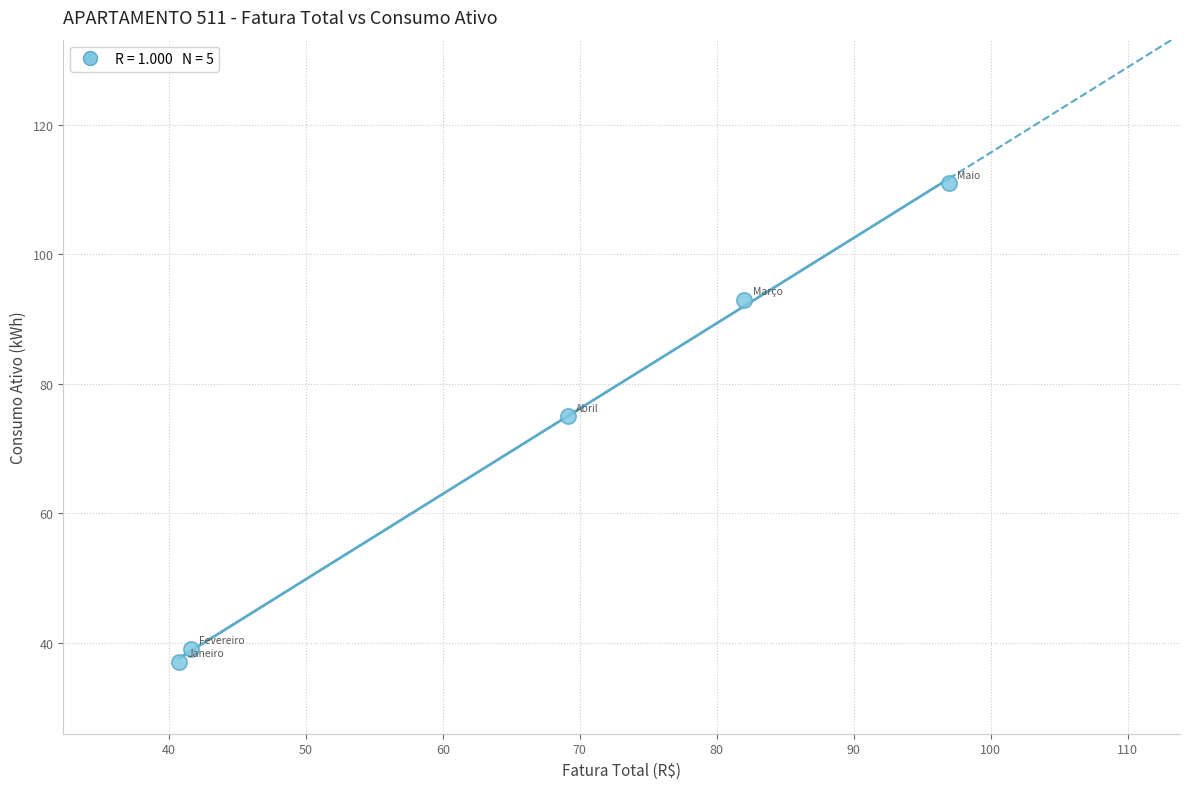

What is the range of Y values (max minus min)?

74